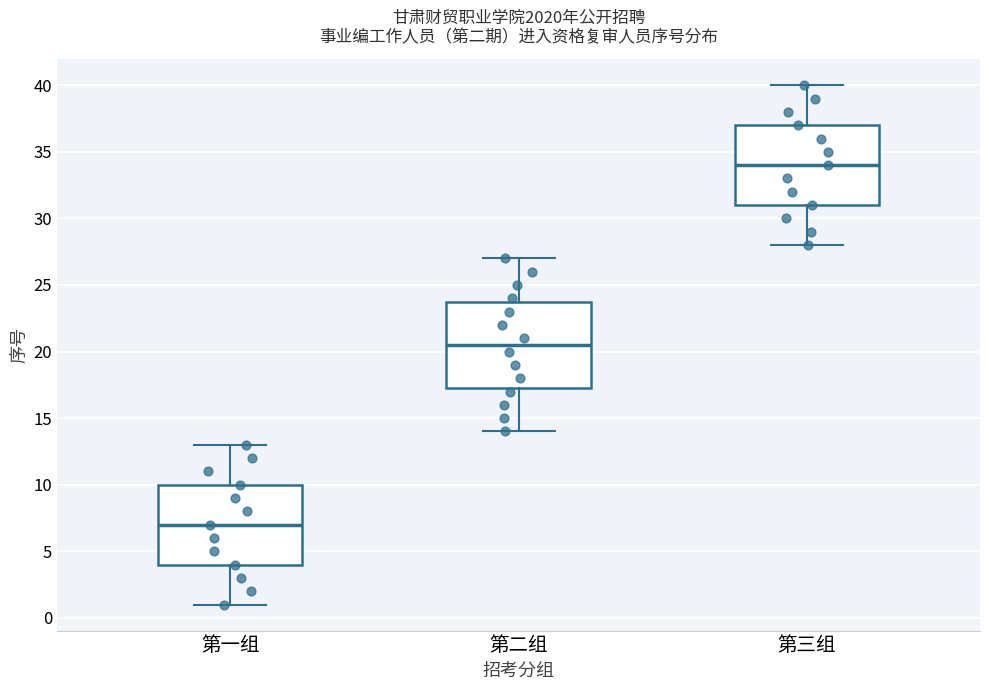

Reading left to right, transcribe this box plot: for each box, give where its median line is, the range the box spans, and where its two whiskers end, as read against the y-axis. The values are not printed on the chart, so give them approximately, as read against the axis.

第一组: median 7.0, box 4.0 to 10.0, whiskers 1.0 to 13.0
第二组: median 20.5, box 17.5 to 24.0, whiskers 14.0 to 27.0
第三组: median 34.0, box 31.0 to 37.0, whiskers 28.0 to 40.0